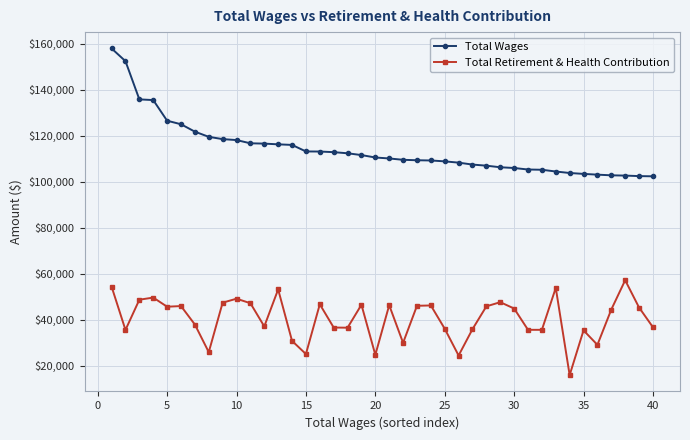

What is the minimum value for Total Retirement & Health Contribution?

15841